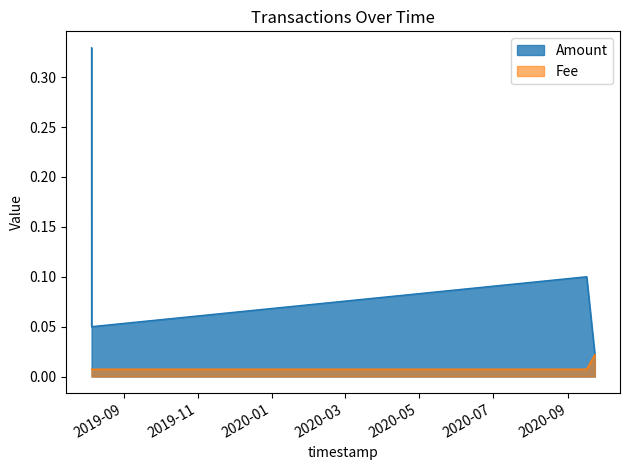

At how many categories does at least one series exceed 0?

5